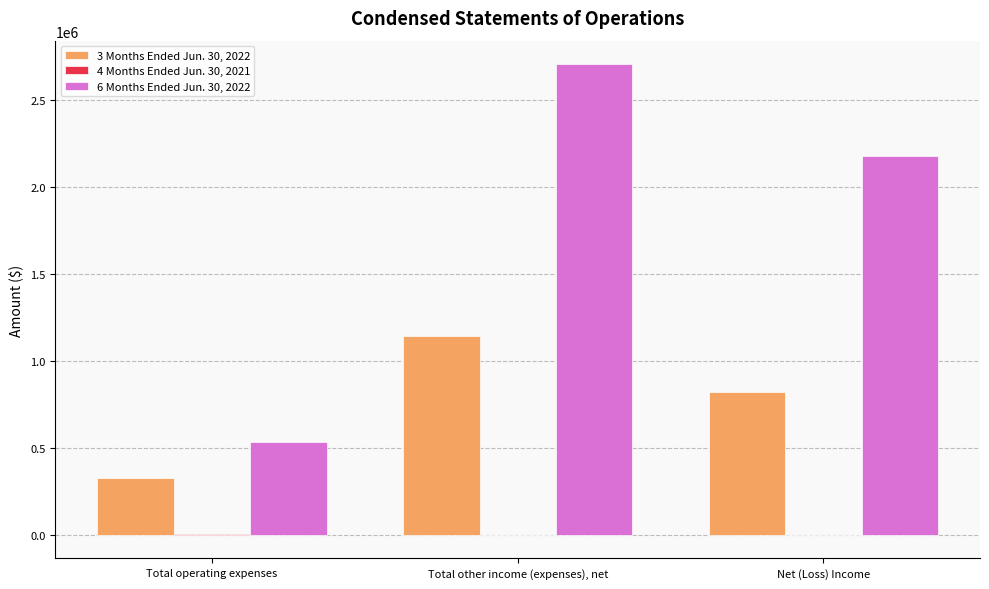

At which category is the sum across all series the highest?

Total other income (expenses), net